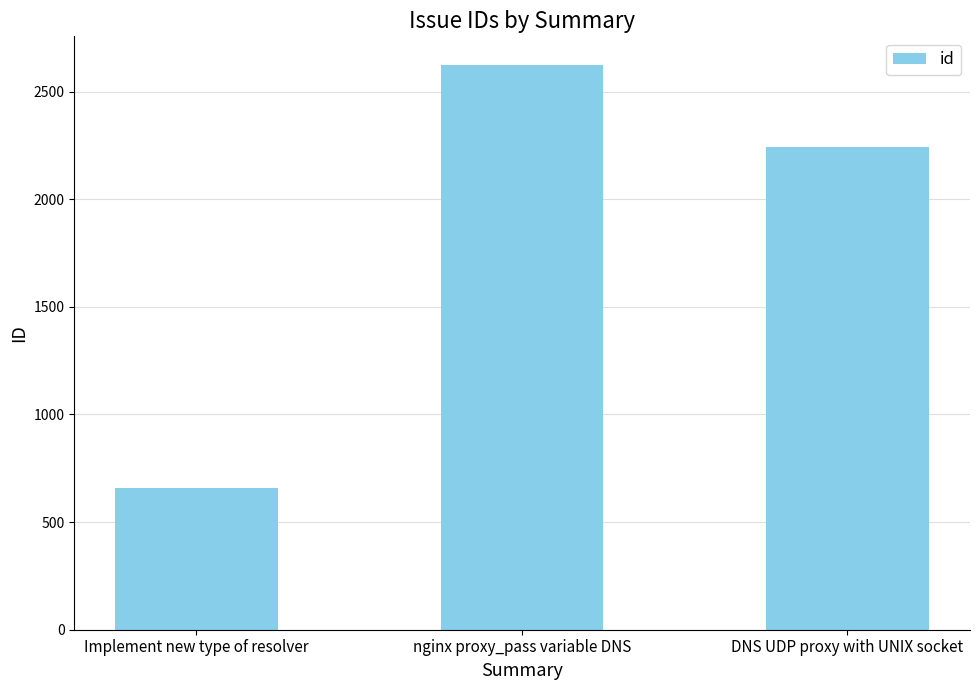

What position from the left is Implement new type of resolver?

1